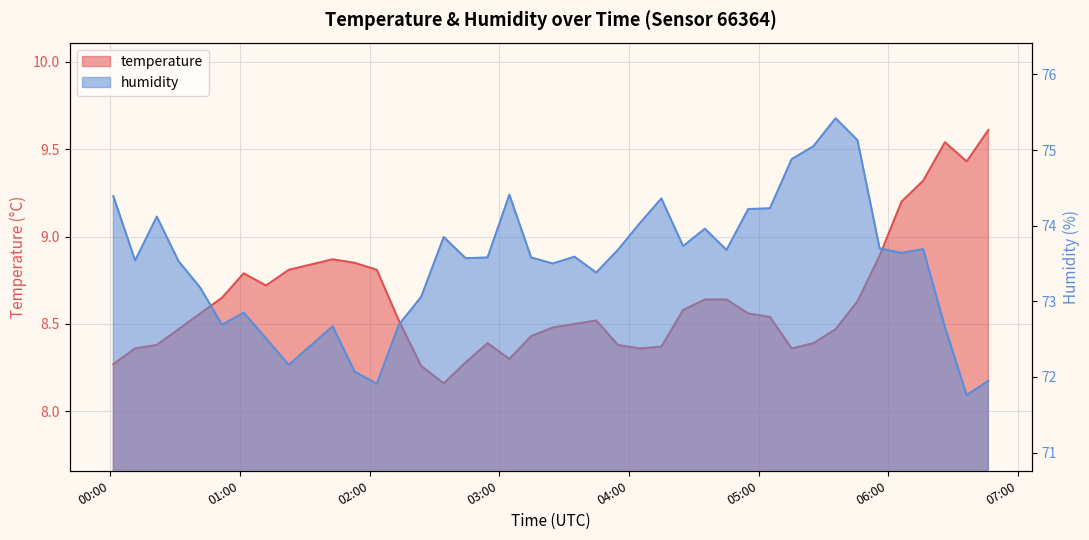

Does the chart display data point markers on the line(s)?

No